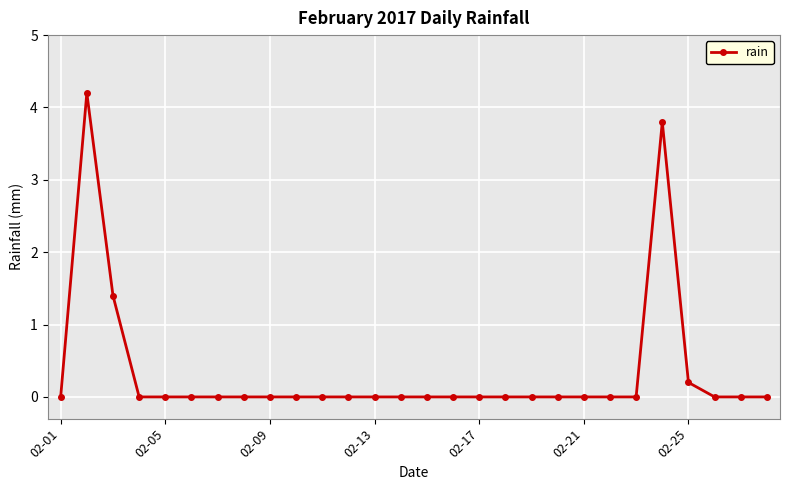

What is the greatest value displayed?

4.2